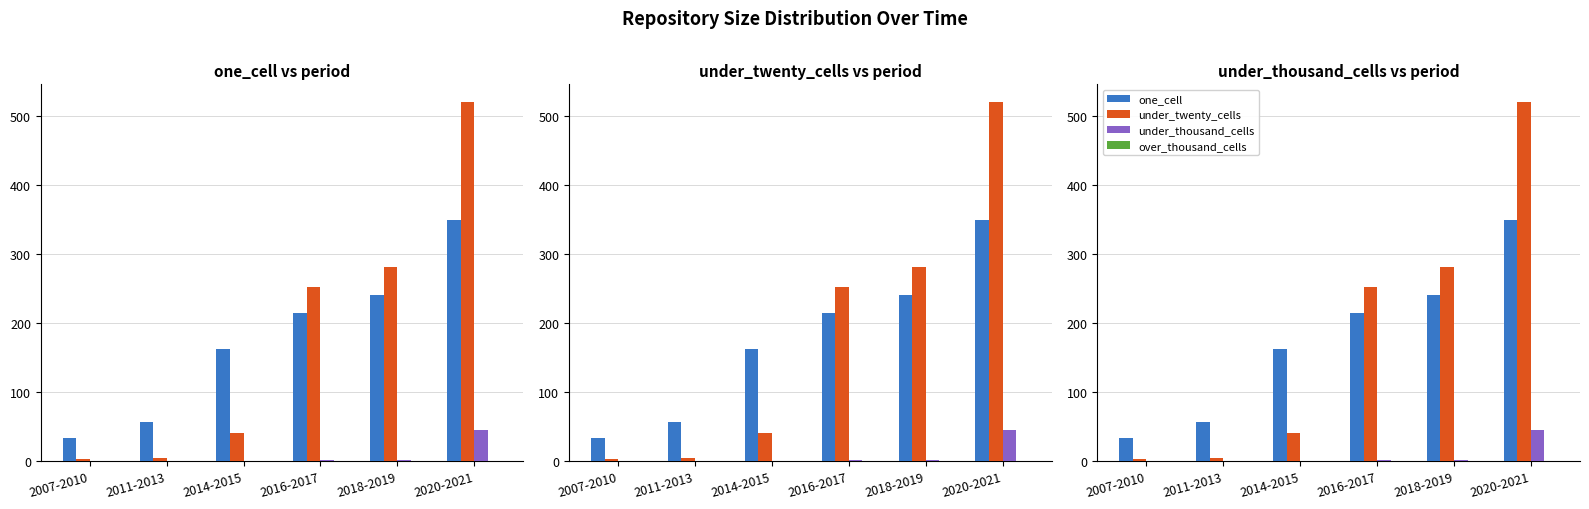

What is the spread (max minus min) of values at 2018-2019?

281